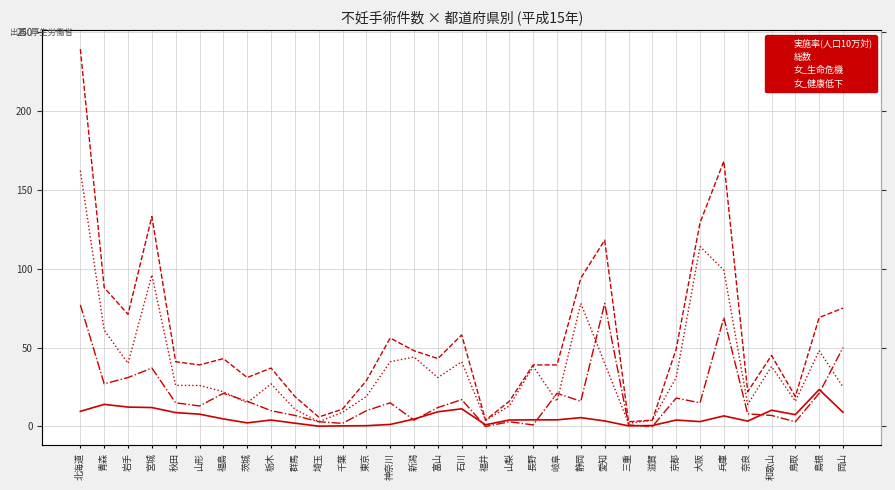

What is the label of the 32nd point from the right?

青森